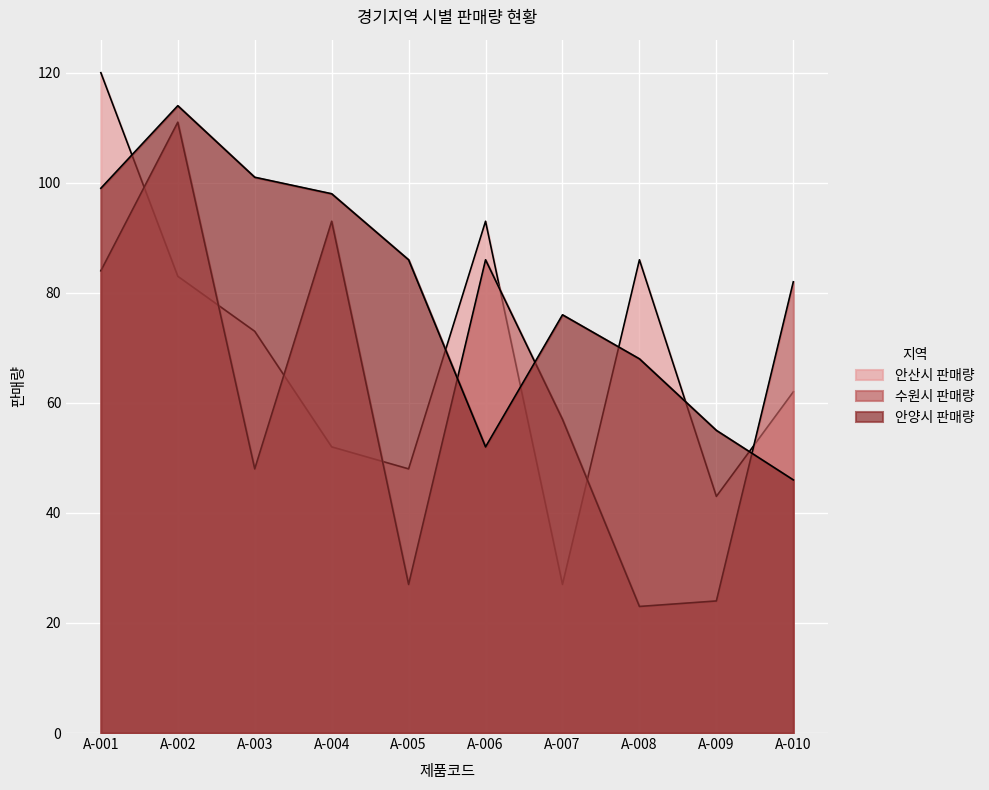

In 안양시 판매량, how many points are higher than both neighbors (excluding endpoints)?

2